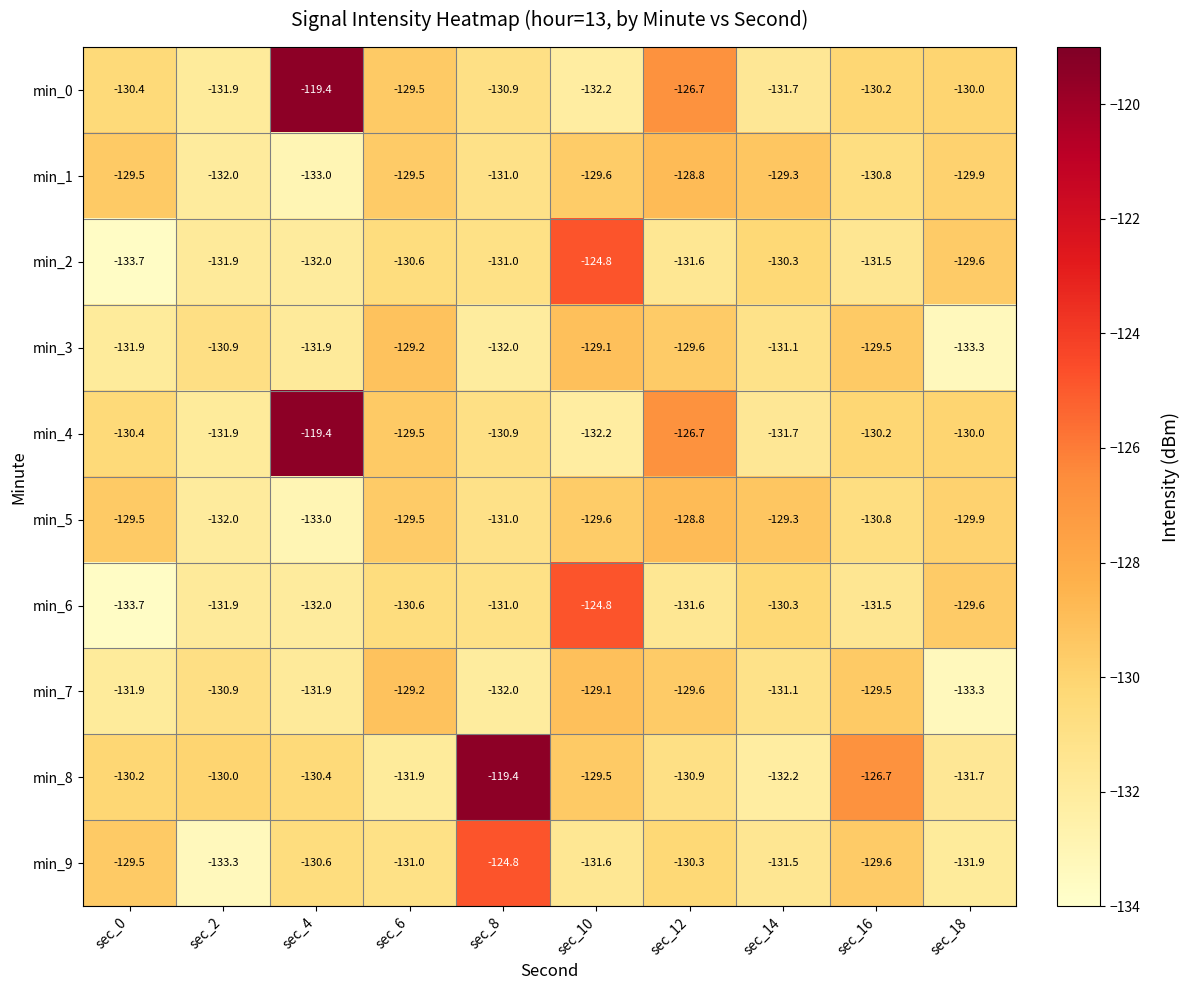

What is the total value across all series at sec_2?

-1316.7